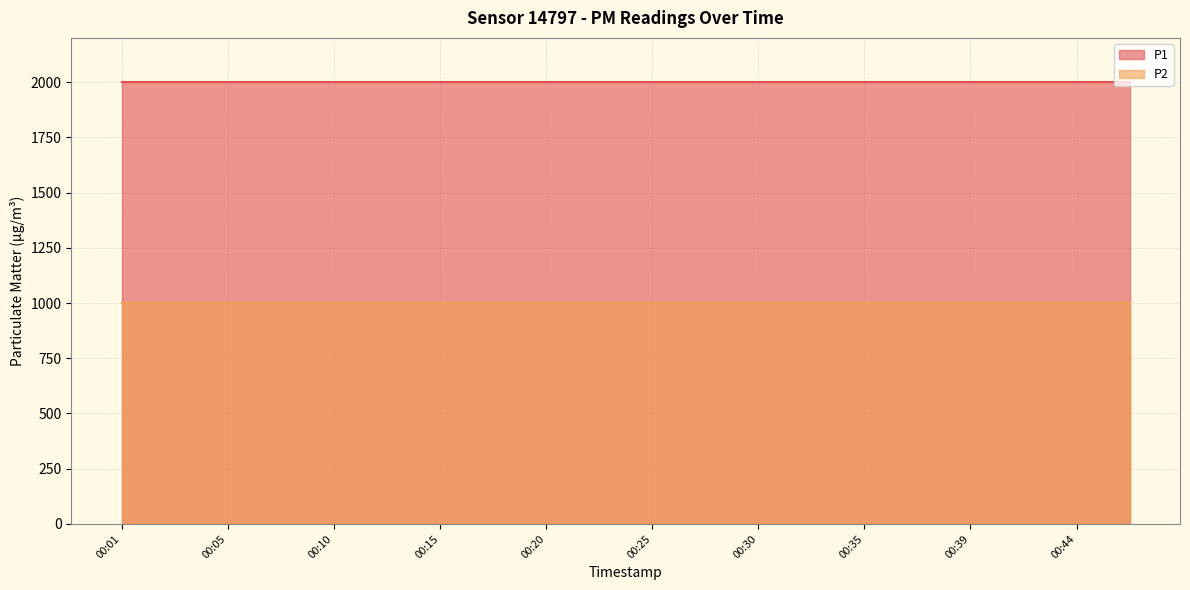

At how many categories does at least one series exceed 1521?

20